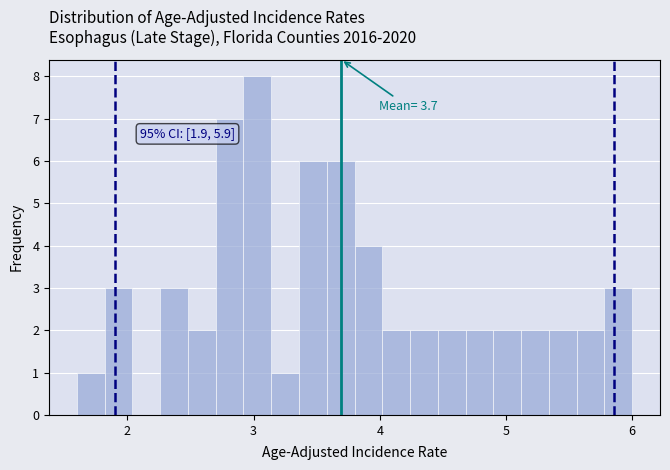

Read against the x-axis, roughly where is the centre of the tallest bar?

3.0